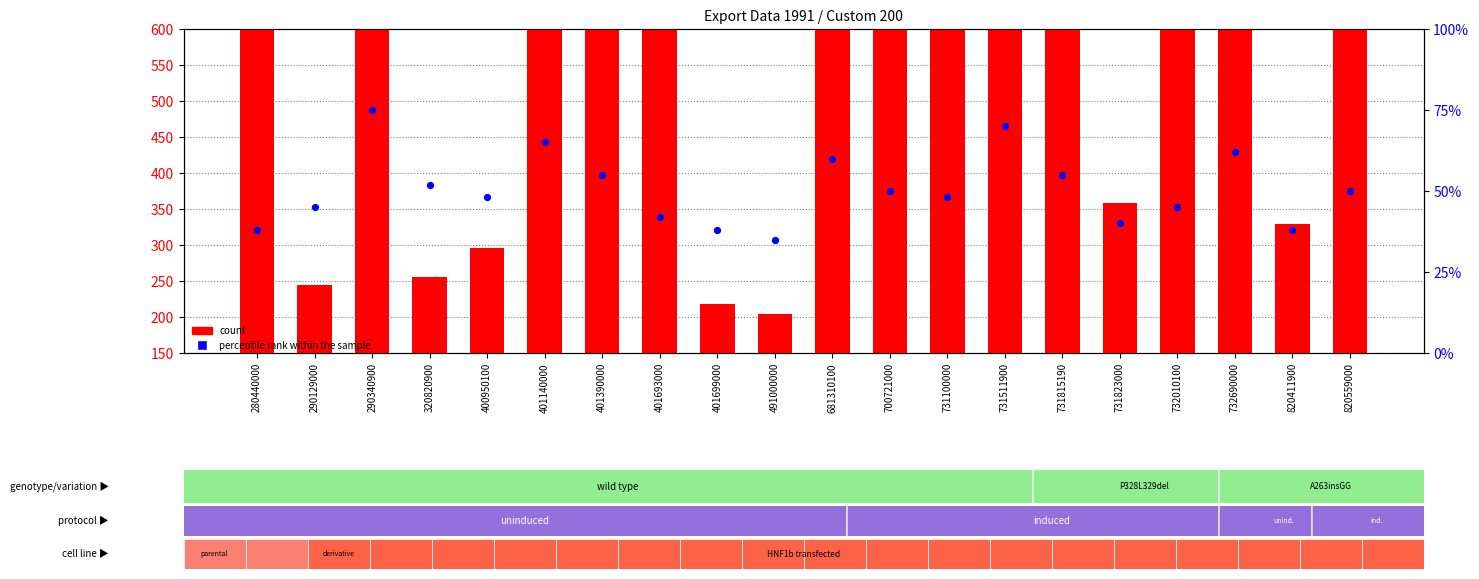

Which series has the largest total across all categories?

count